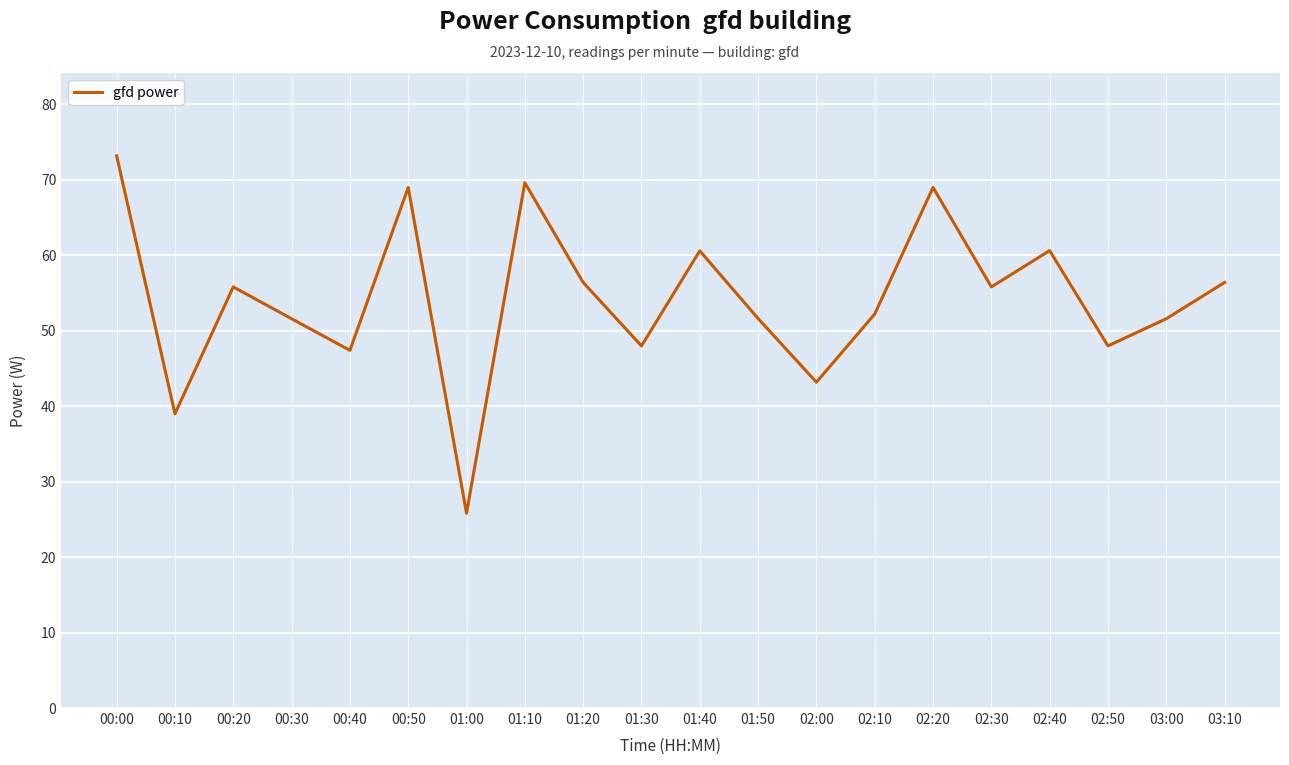

How many values are below 55?

10